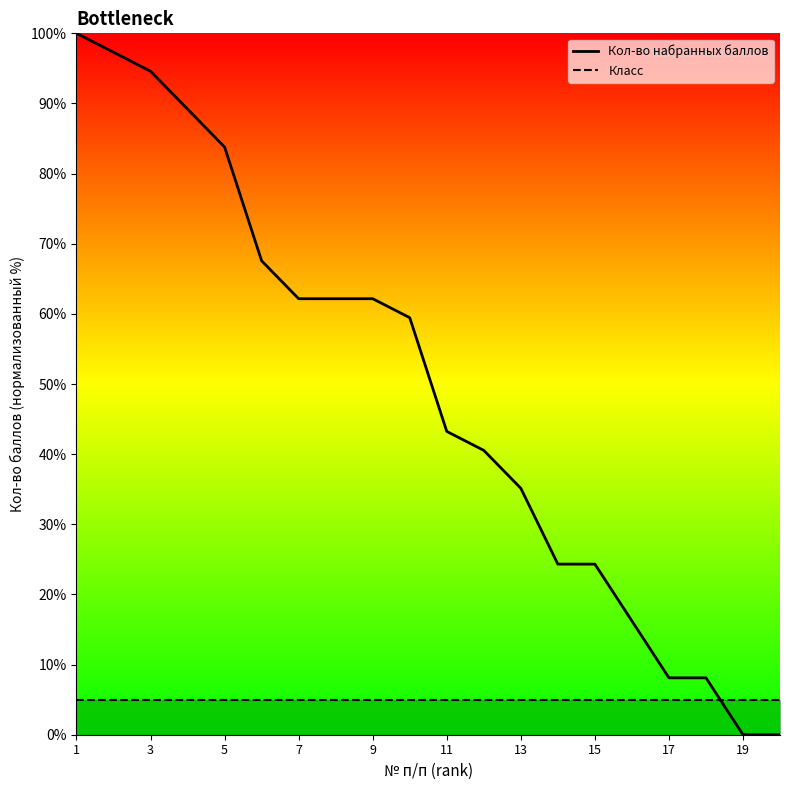

How many times do Кол-во набранных баллов and Класс cross each other?

1